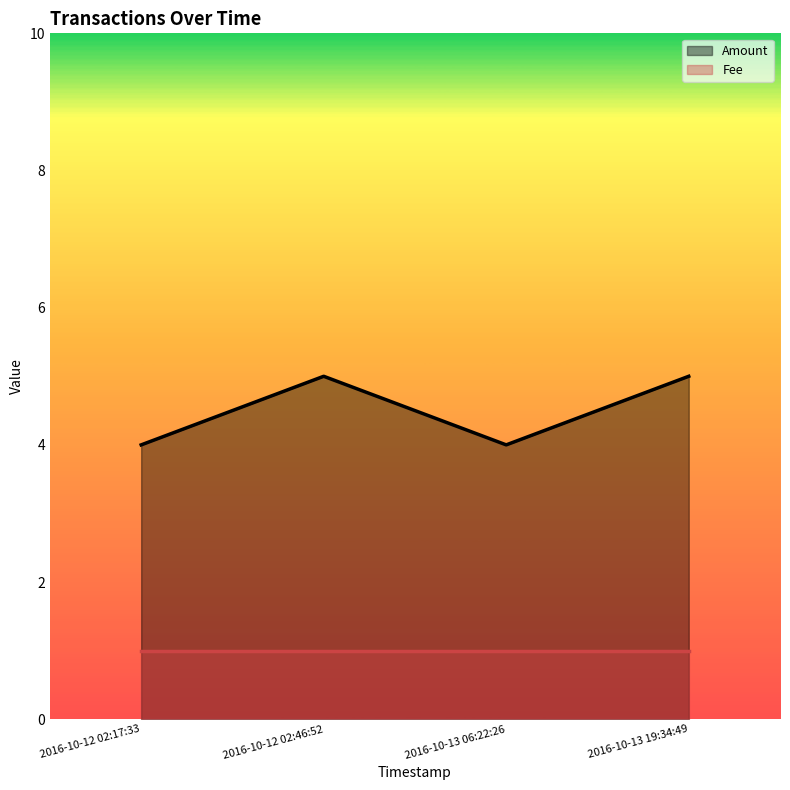

How many interior local peaks (higher than both neighbors) does the data have?

1